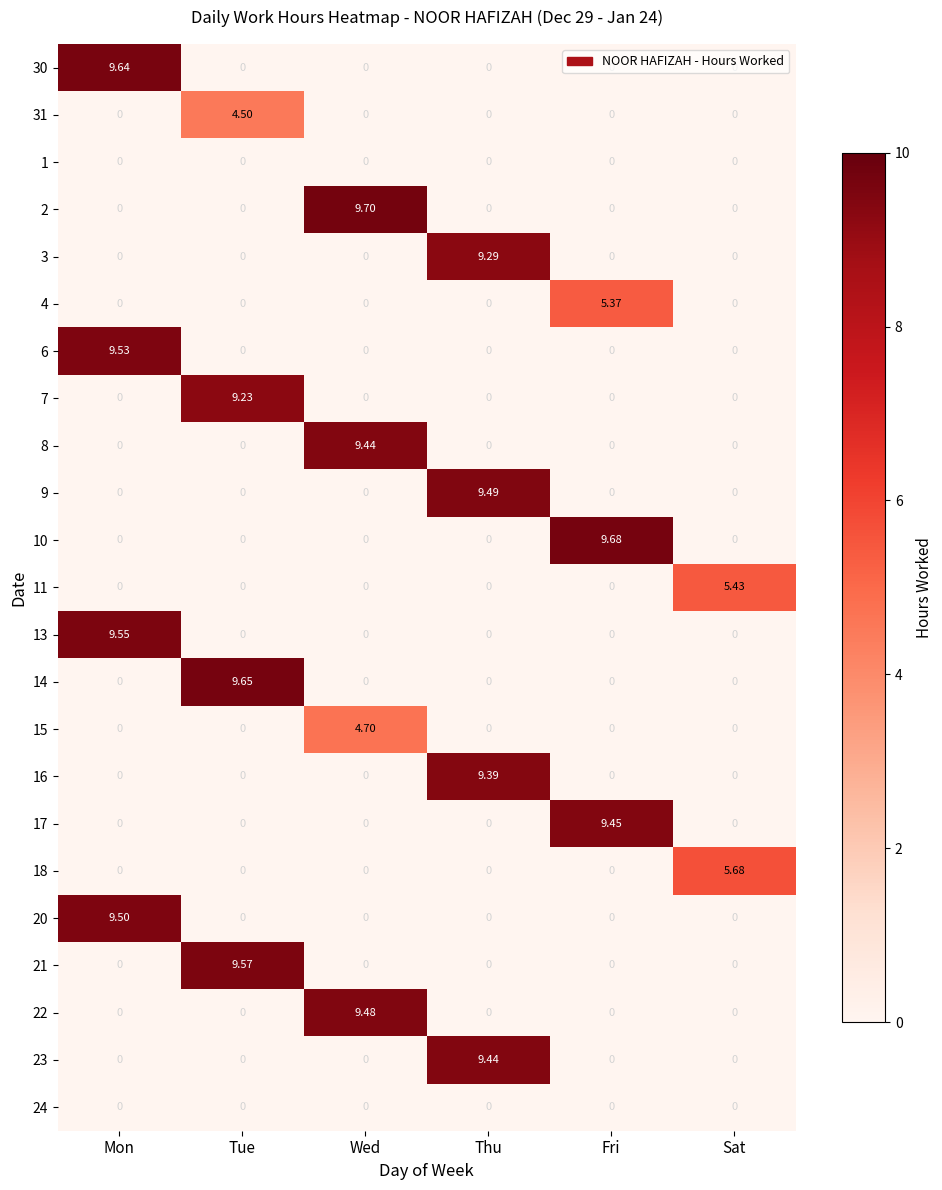

At which category is the sum across all series the highest?

Mon